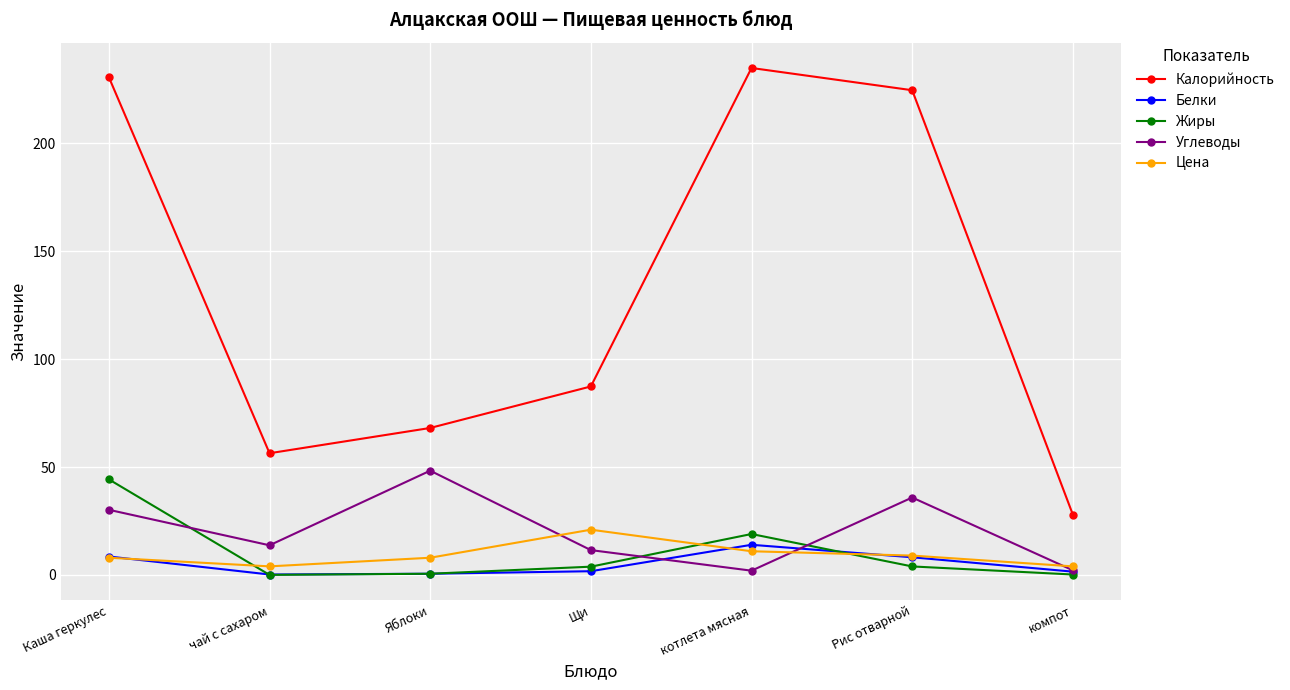

What are all the series names shown in the legend?

Калорийность, Белки, Жиры, Углеводы, Цена